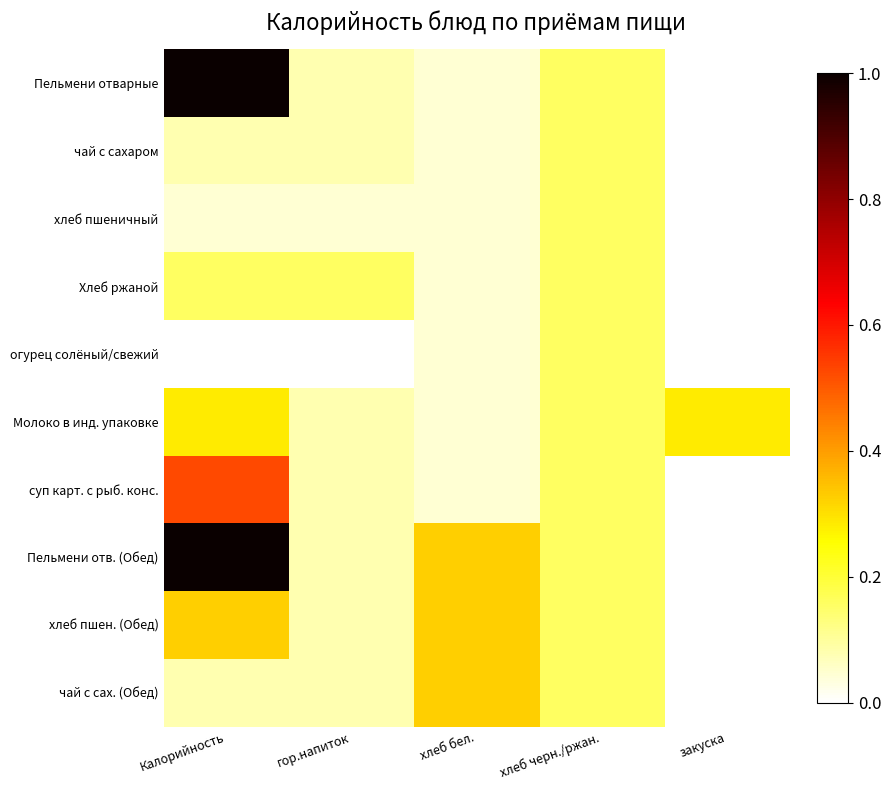

Which series has the largest range (max minus min)?

Пельмени отварные